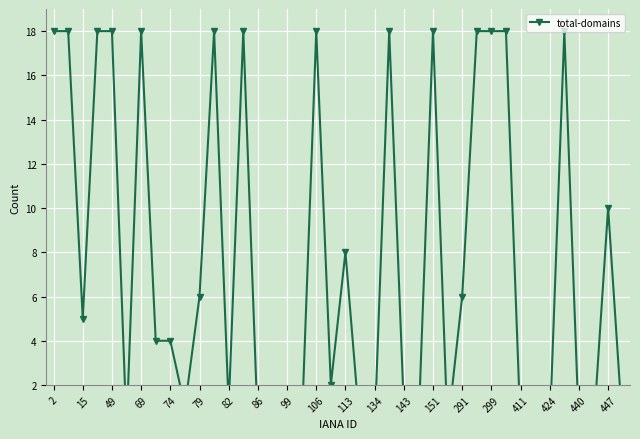

Which label corresponds to the largest value in the chart?

2